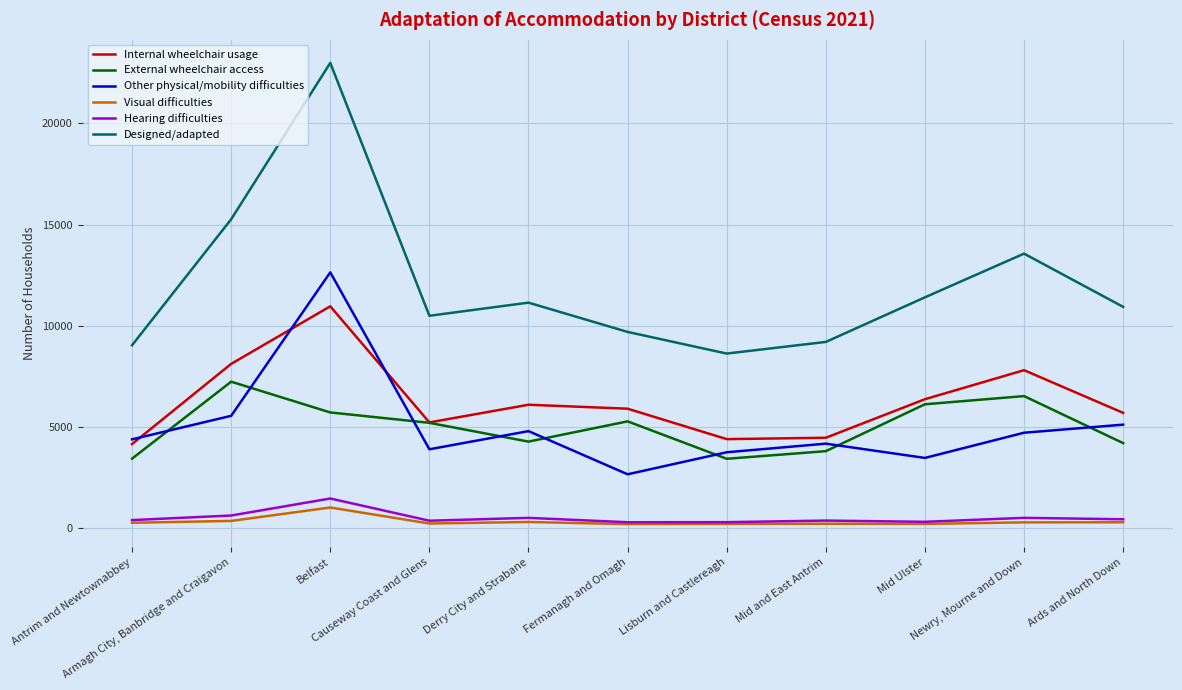

What is the highest value of the Other physical/mobility difficulties series?

12643